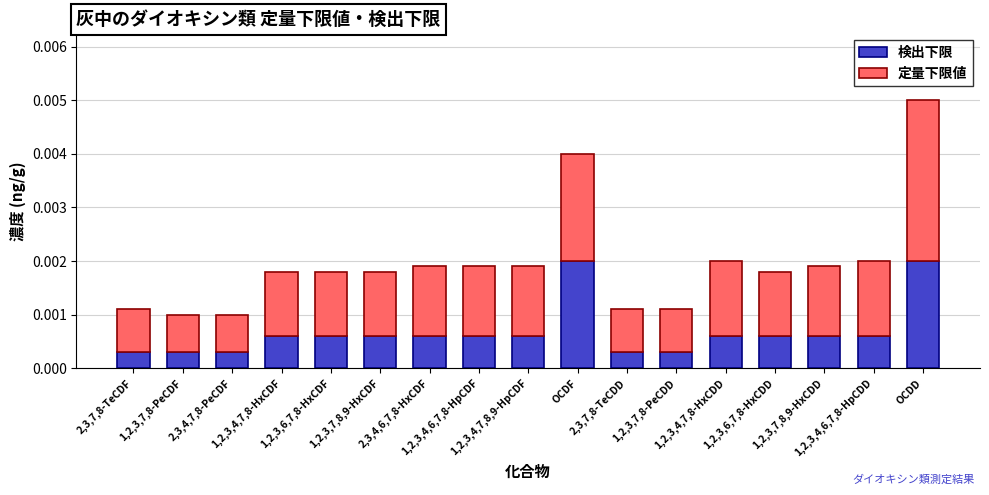

Count the 検出下限 values in the range 0 to 1.

17